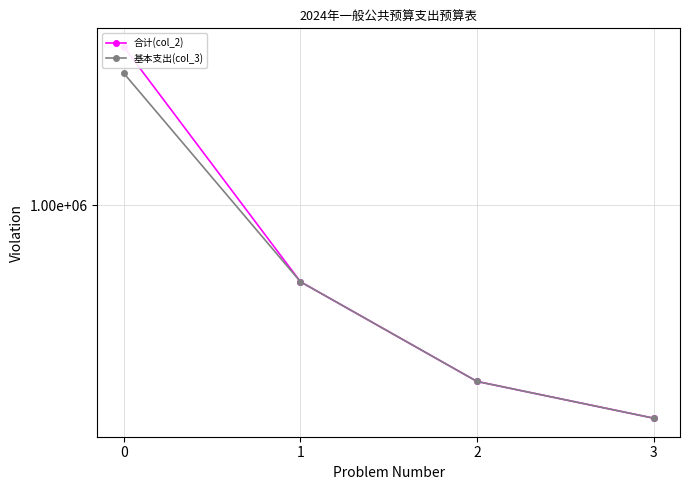

Which series has the largest total across all categories?

合计(col_2)